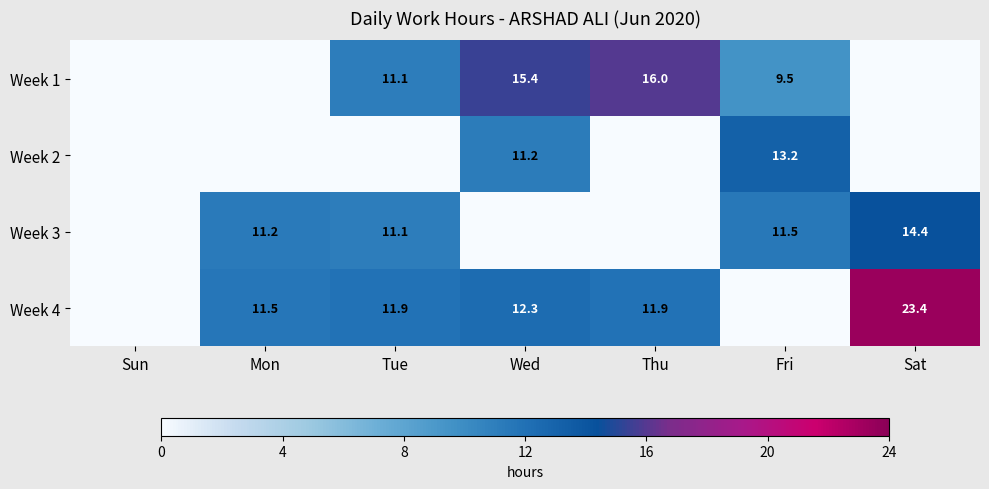

Is the value of Week 1 at Tue greater than the value of Week 4 at Thu?

No